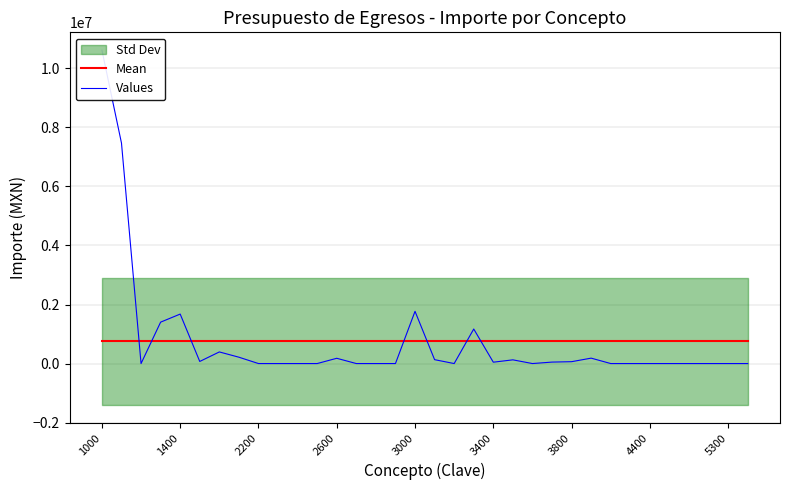

What value does the Mean series have at 4400?

751820.0